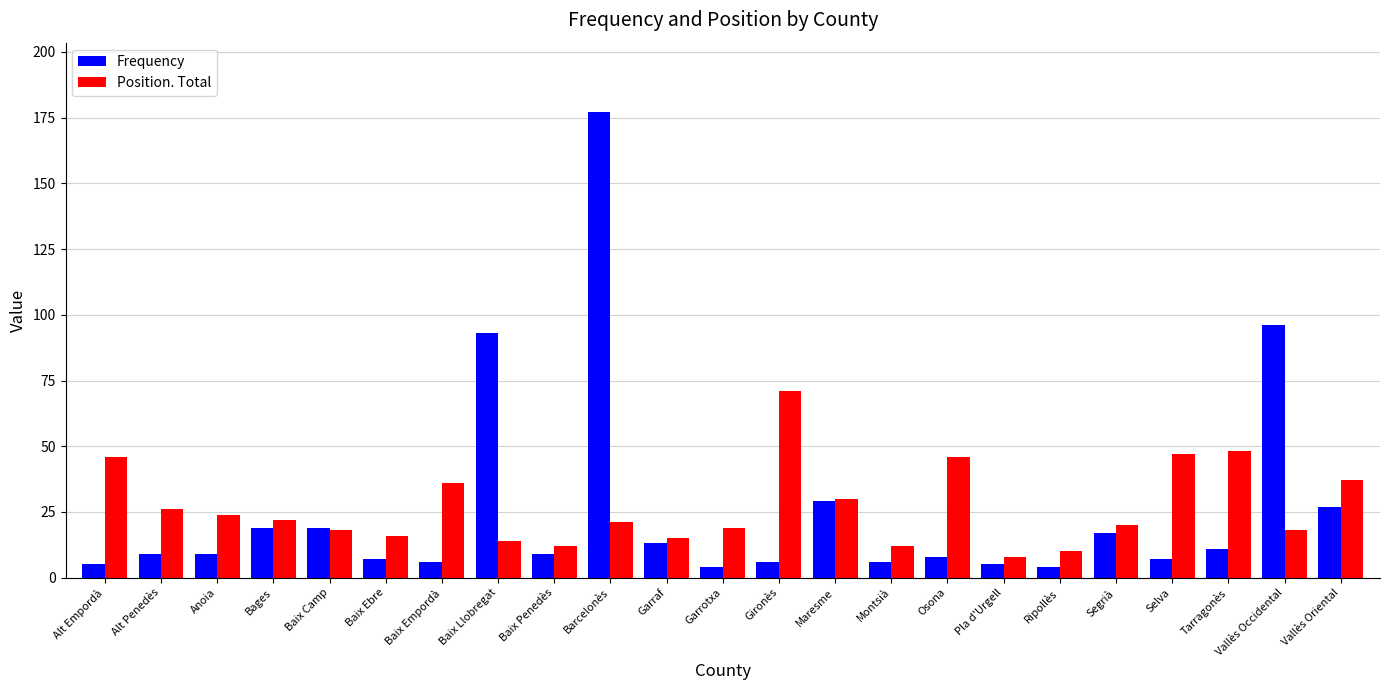

What is the sum of all Frequency values?

586